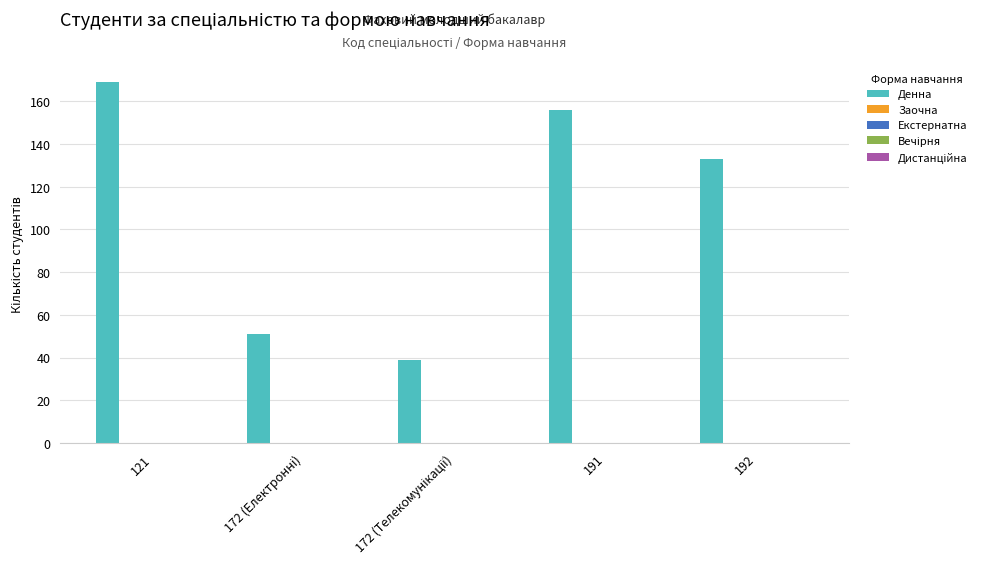

Reading left to right, transcribe all the data shown in this chart.

169	51	39	156	133